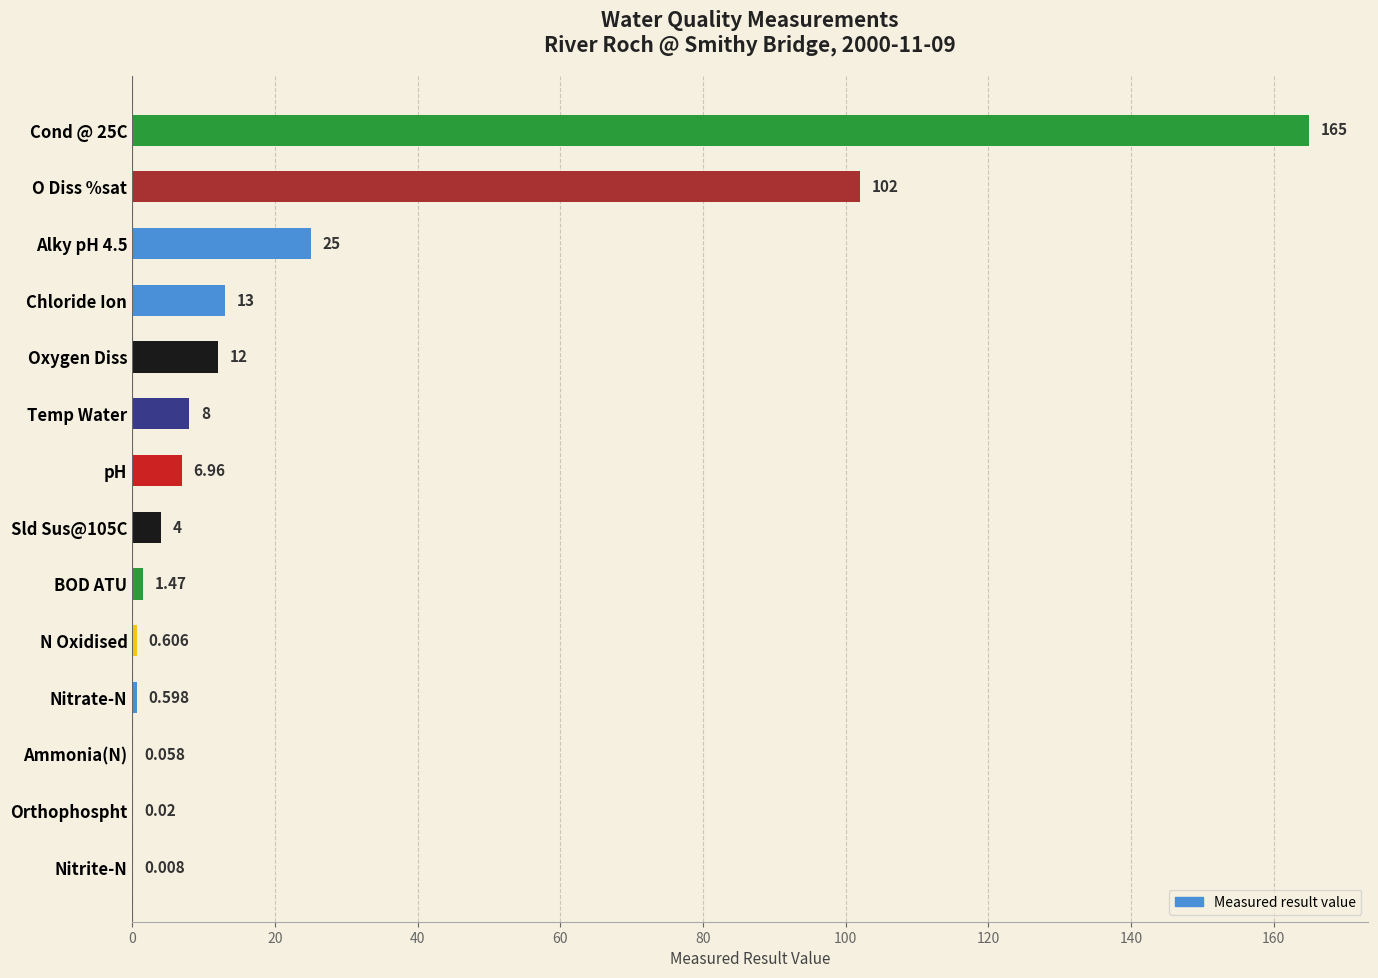

Between Nitrite-N and Chloride Ion, which is larger?

Chloride Ion